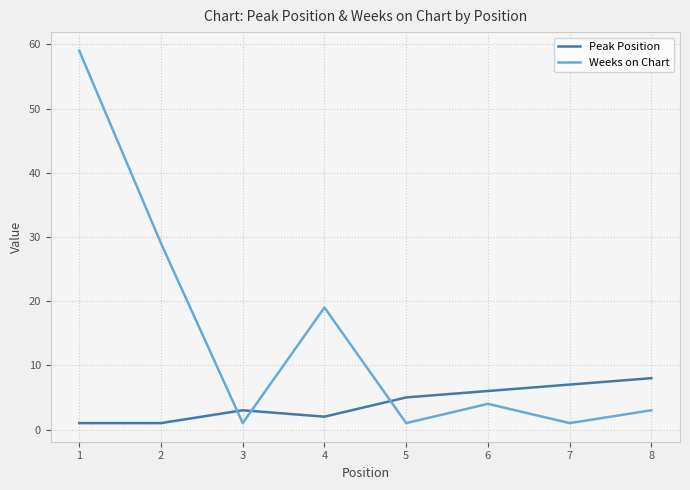

Rank the series by their average value, from highest to lowest.

Weeks on Chart, Peak Position